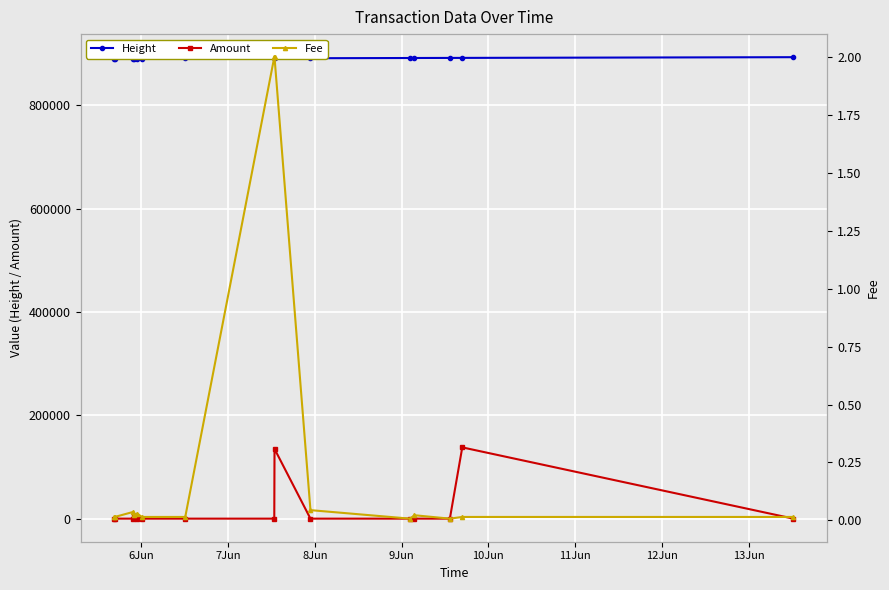

What is the value of the Height point at the 11th from the left?

891869.0